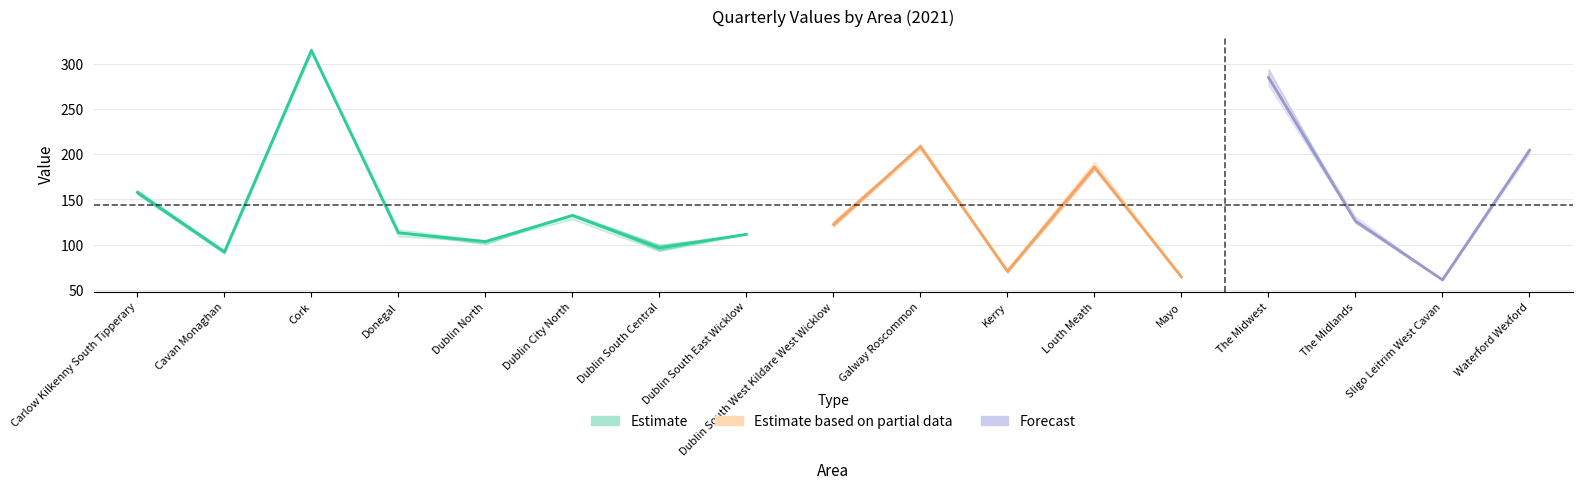

Where is the first local maximum for Q3?

Cork